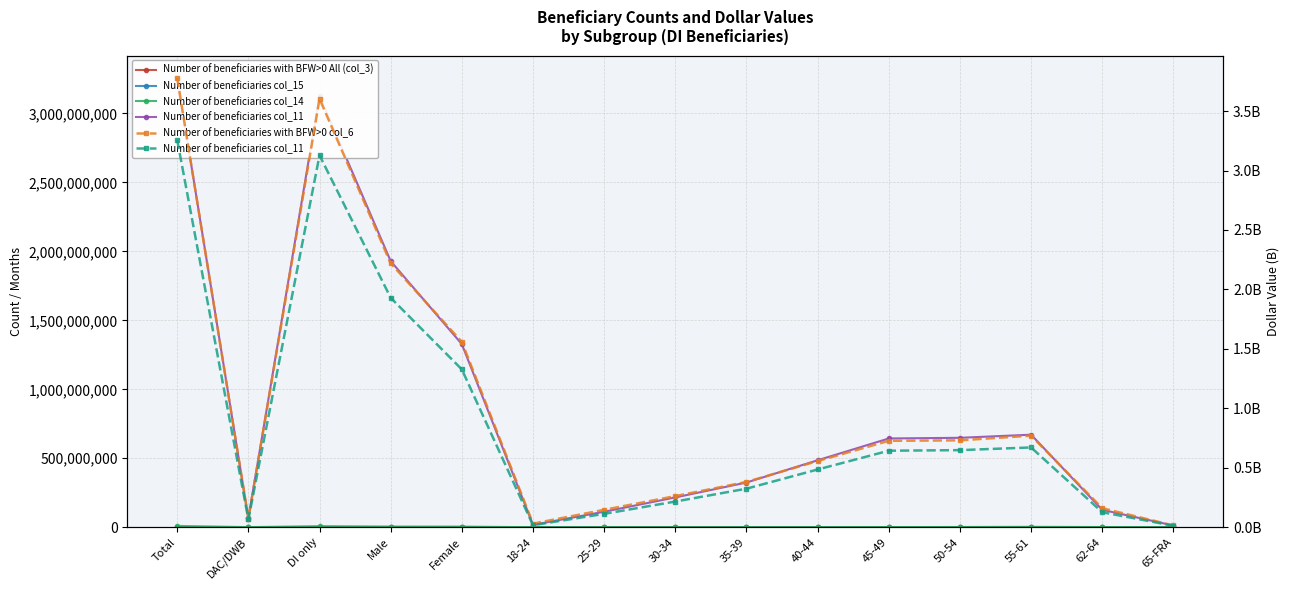

What is the sum of the Number of beneficiaries col_15 values at DAC/DWB and 62-64?

22598